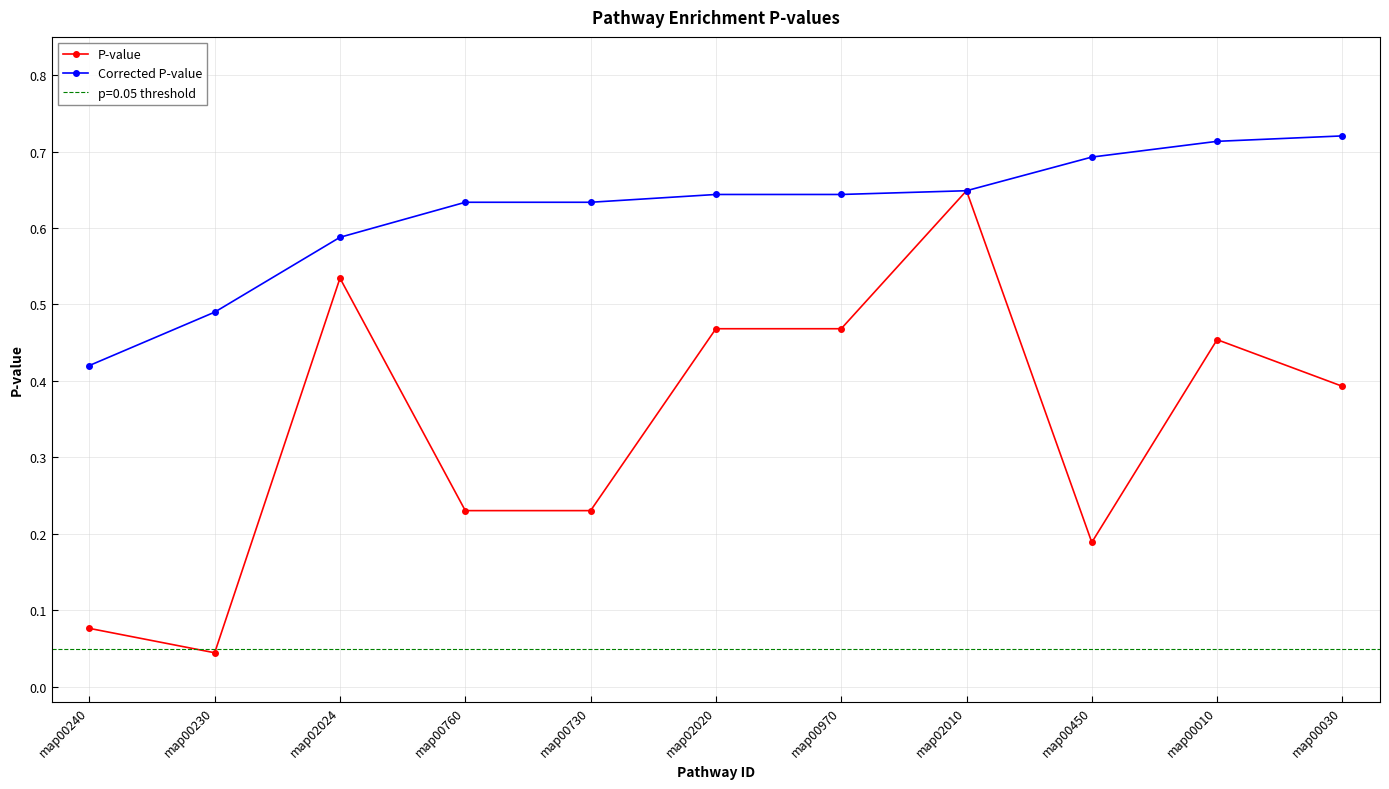

How many lines are shown in the chart?

2